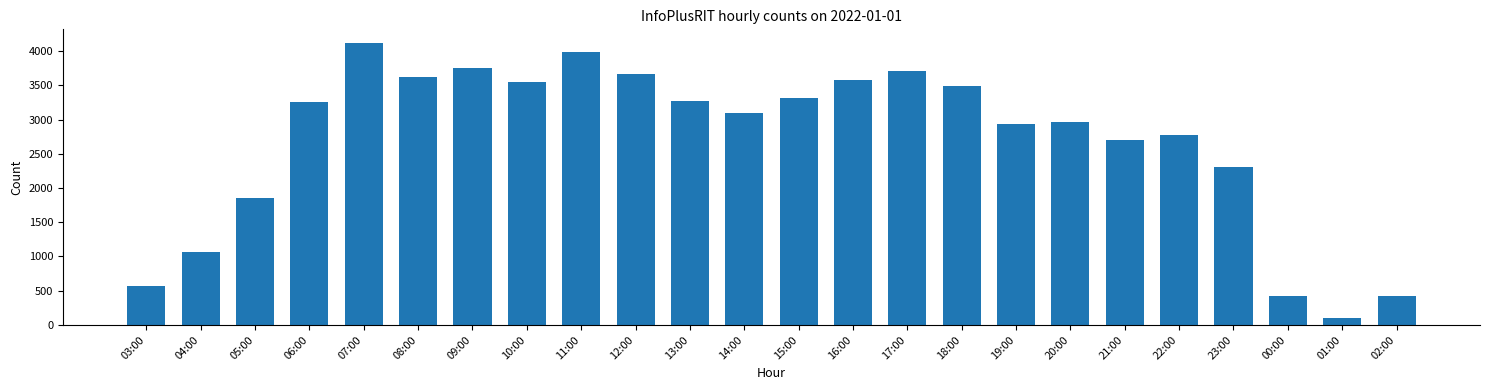

What is the average value?

2689